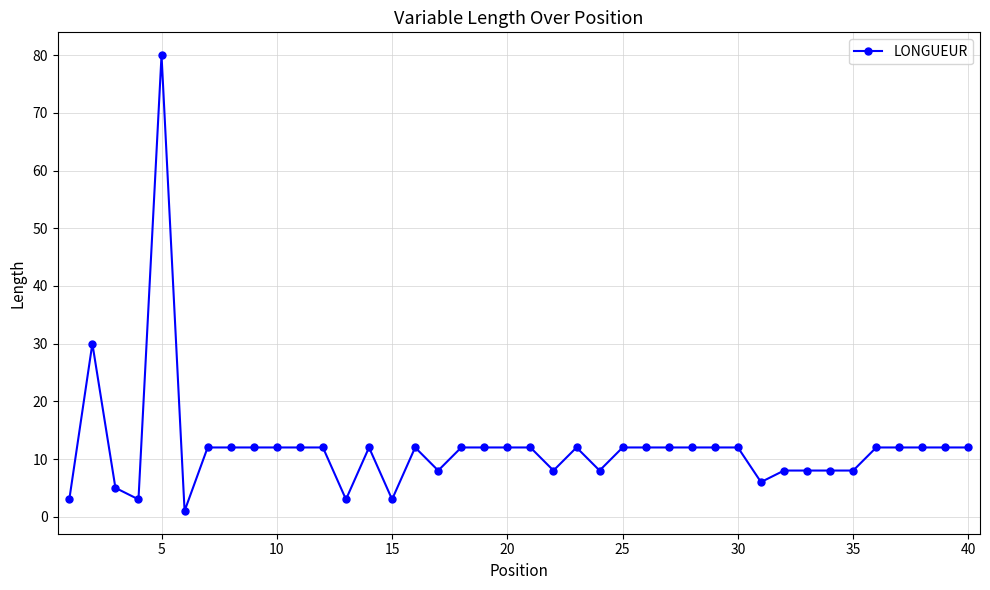

What is the value of the 9th point from the left?

12